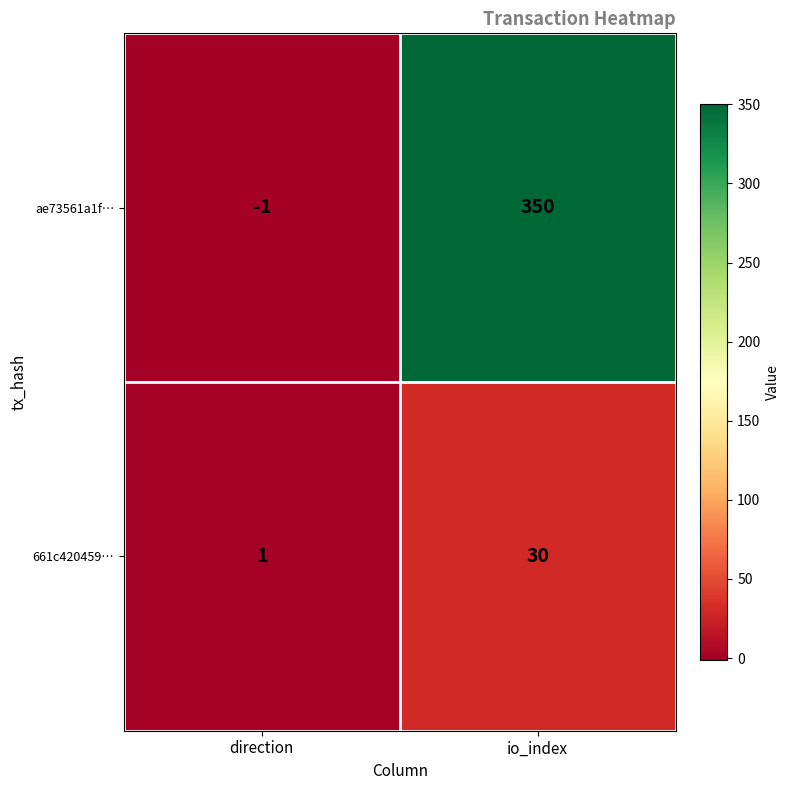

Reading left to right, extract all data points from this chart.

ae73561a1f…: -1	350
661c420459…: 1	30